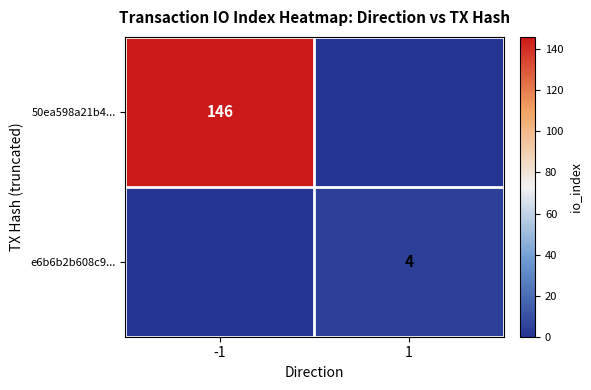

Is the value of e6b6b2b608c9... at 1 greater than the value of 50ea598a21b4... at -1?

No